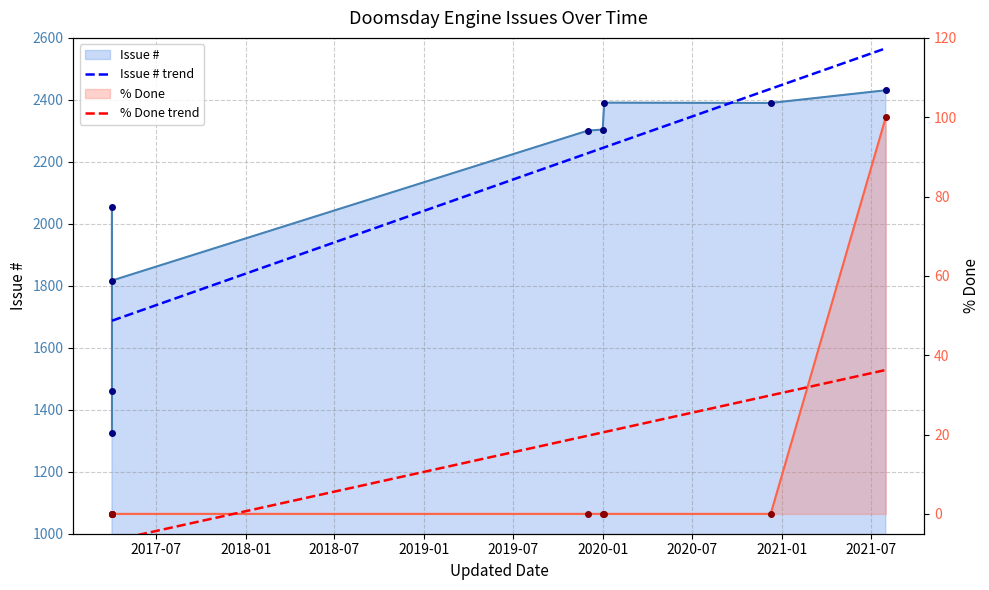

How many lines are shown in the chart?

2